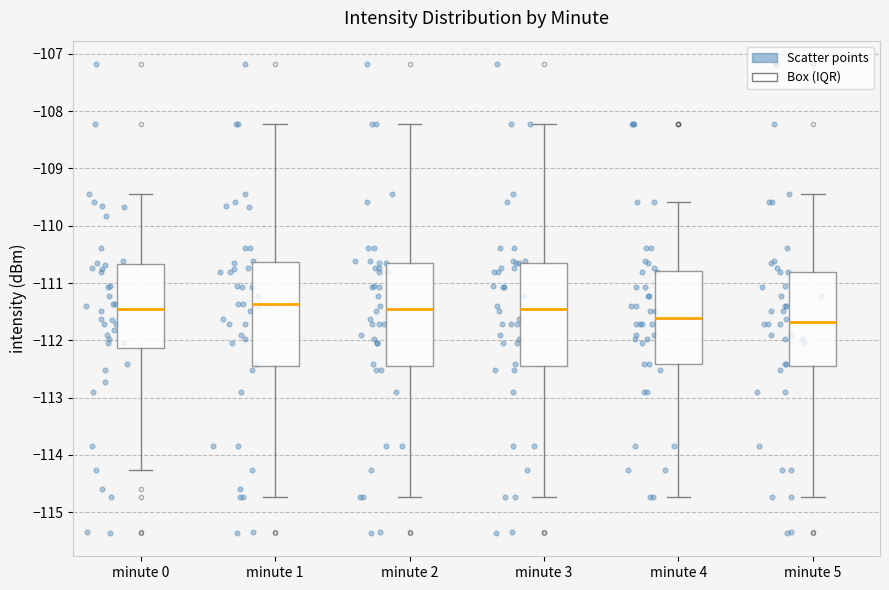

Reading left to right, transcribe this box plot: for each box, give where its median line is, the range the box spans, and where its two whiskers end, as read against the y-axis. The values are not printed on the chart, so give them approximately, as read against the axis.

minute 0: median -111.4, box -112.1 to -110.7, whiskers -114.3 to -109.4
minute 1: median -111.4, box -112.4 to -110.6, whiskers -114.7 to -108.2
minute 2: median -111.4, box -112.4 to -110.6, whiskers -114.7 to -108.2
minute 3: median -111.4, box -112.4 to -110.6, whiskers -114.7 to -108.2
minute 4: median -111.6, box -112.4 to -110.8, whiskers -114.7 to -109.6
minute 5: median -111.7, box -112.4 to -110.8, whiskers -114.7 to -109.4